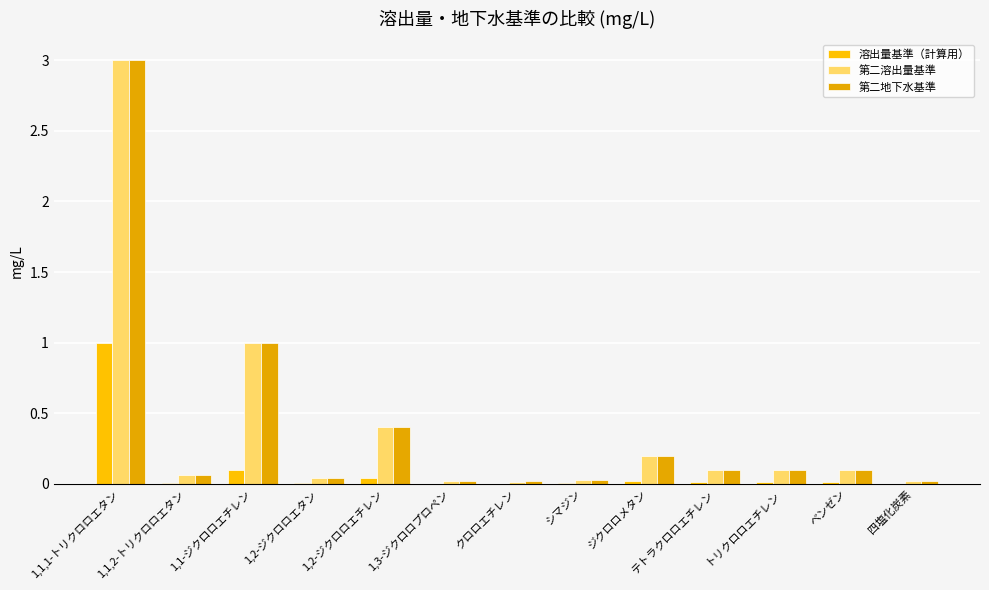

List the series in order of their peak value, lowest first.

溶出量基準（計算用）, 第二溶出量基準, 第二地下水基準